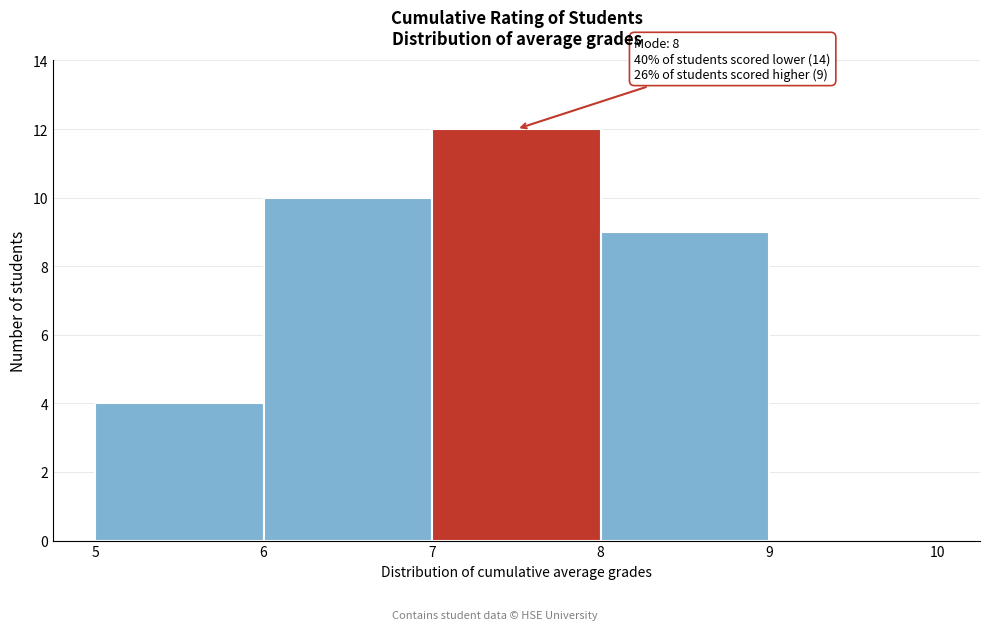

Reading left to right, transcribe all the data shown in this chart.

5=4	6=10	7=12	8=9	9=0